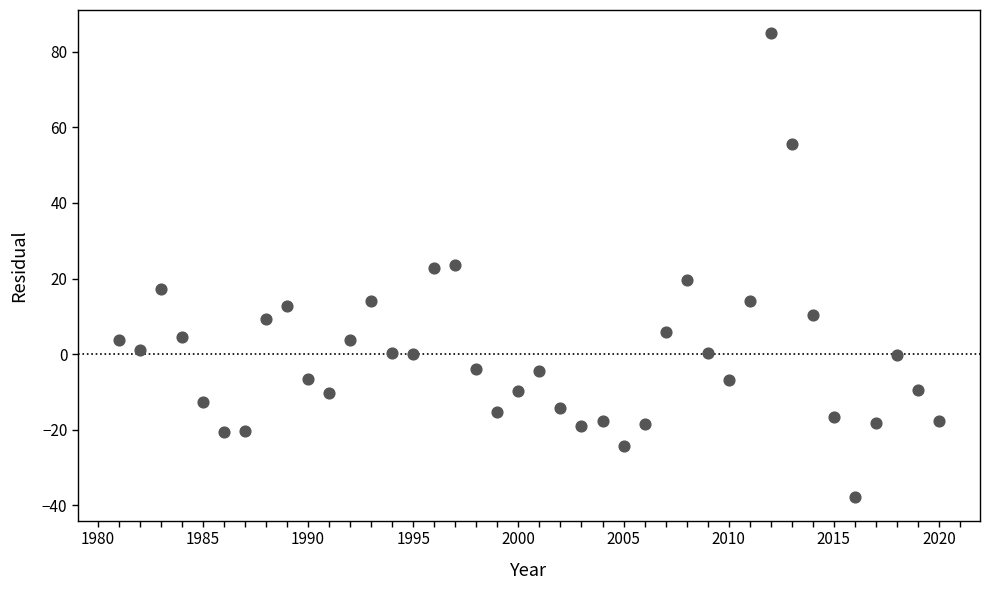

What is the range of Y values (max minus min)?

122.8